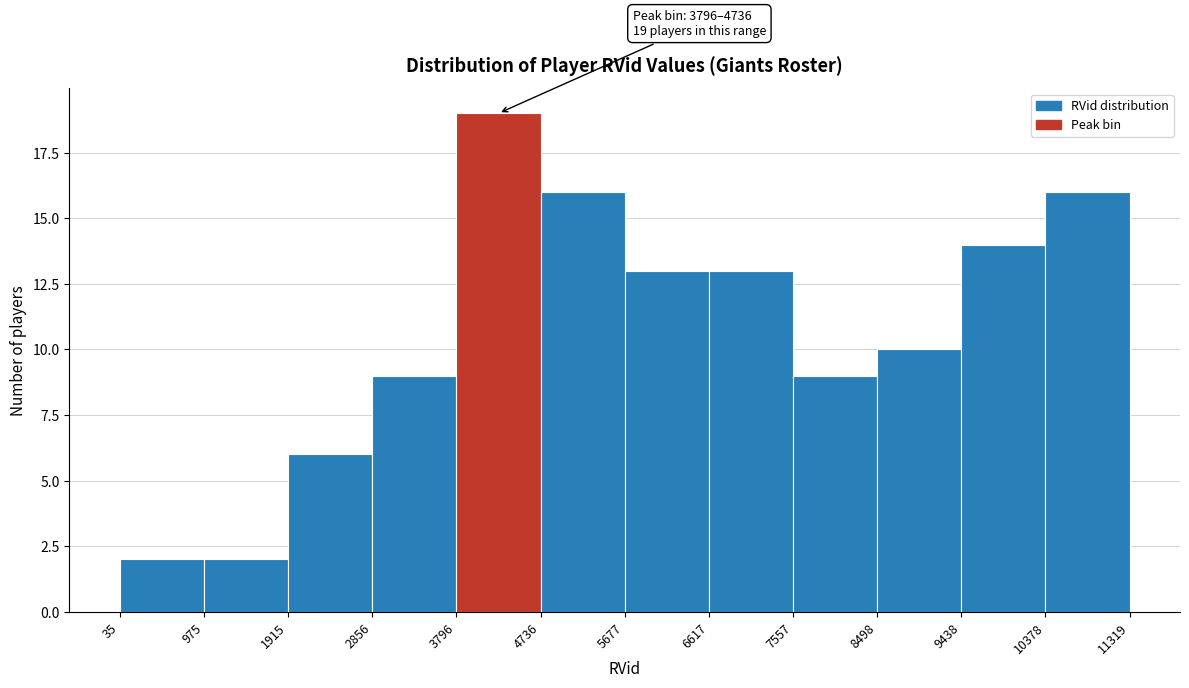

Which range on the x-axis has the tallest bar?

3796 to 4736